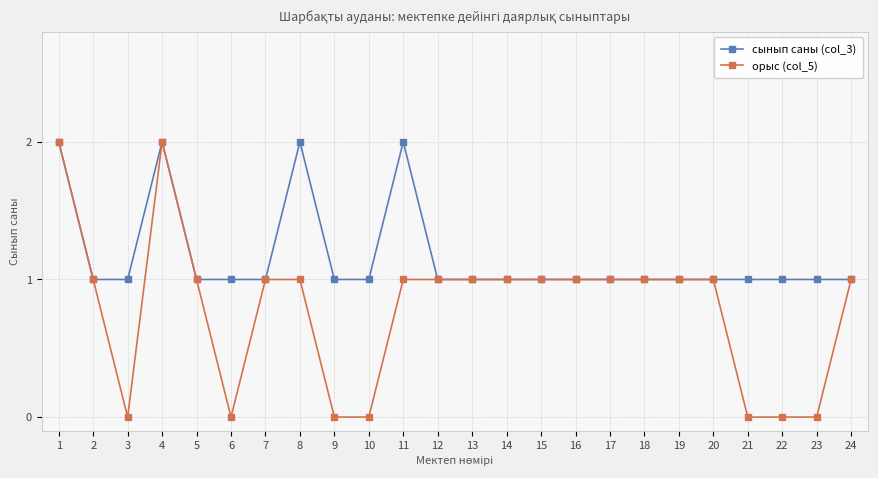

Which series has the largest total across all categories?

сынып саны (col_3)